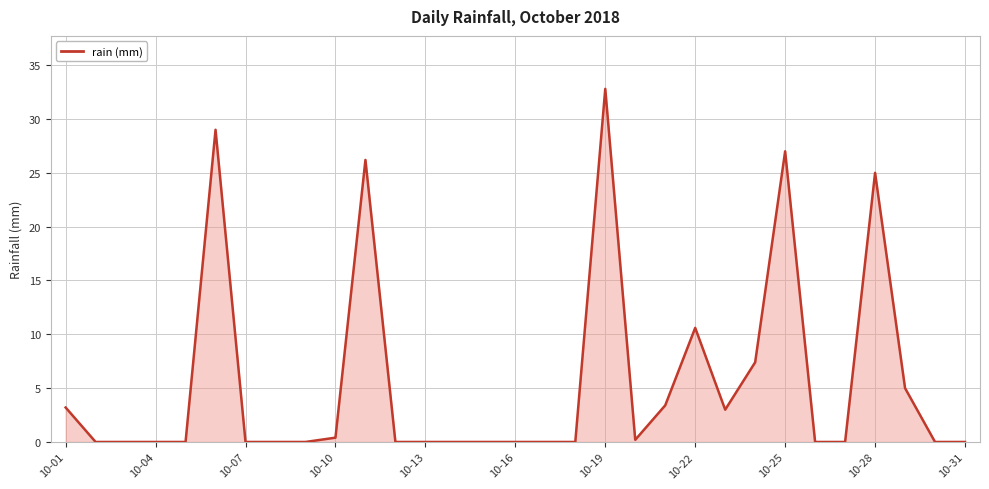

What is the greatest value displayed?

32.8